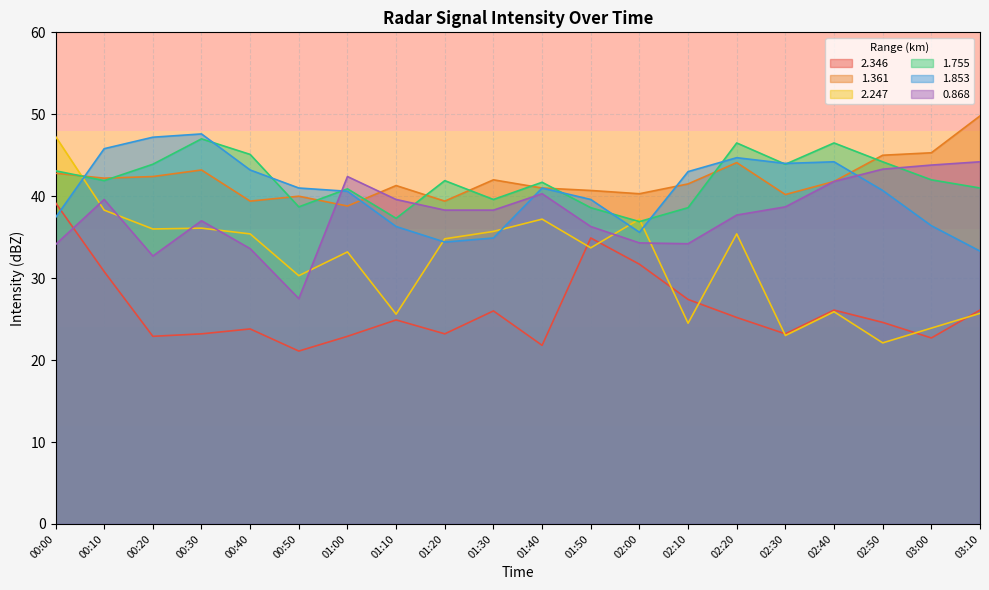

True or false: 2.247 and 1.755 cross at least once.

True